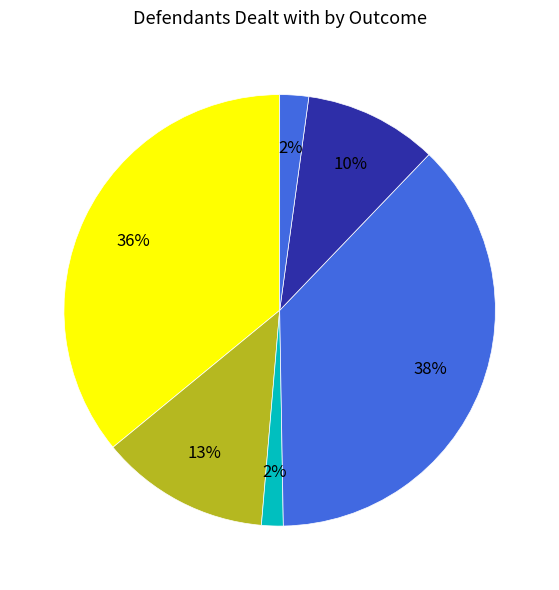

To the nearest percent, what is the difference between the largest and smallest slice percentages?

36%